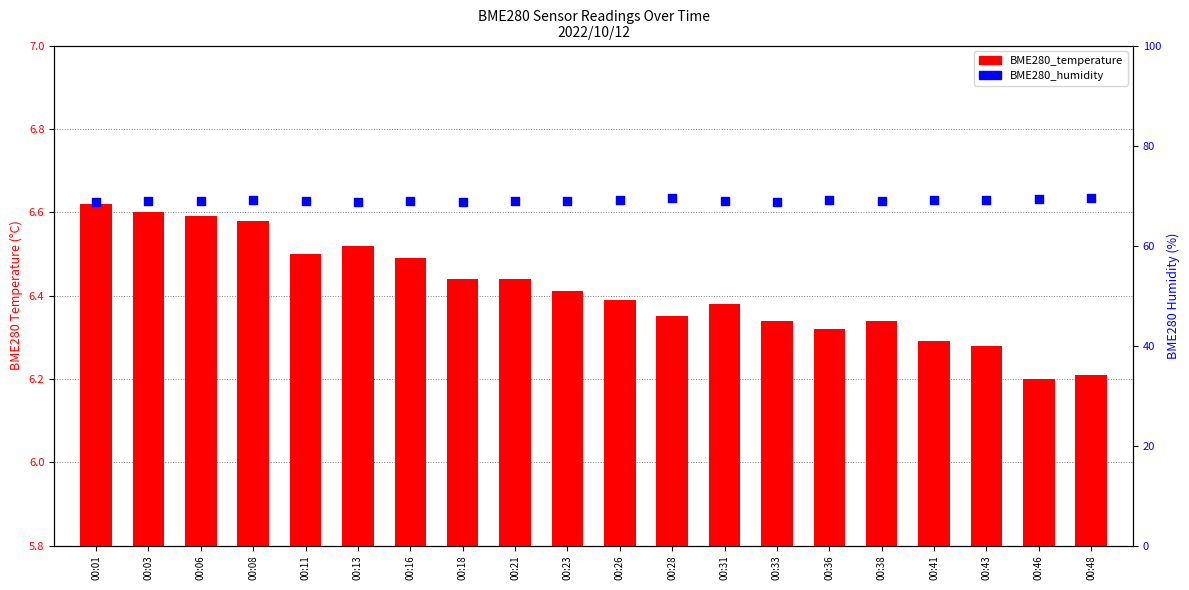

Which series contains the lowest Y value?

BME280_temperature